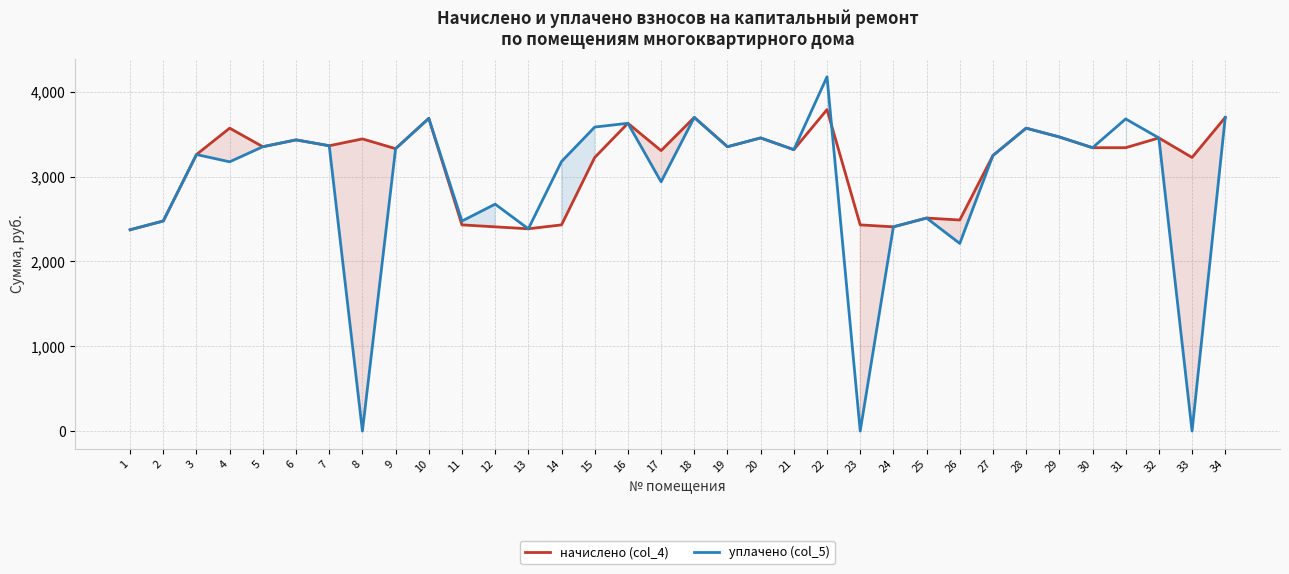

What is the difference between the начислено (col_4) values at 33 and 7?

138.2